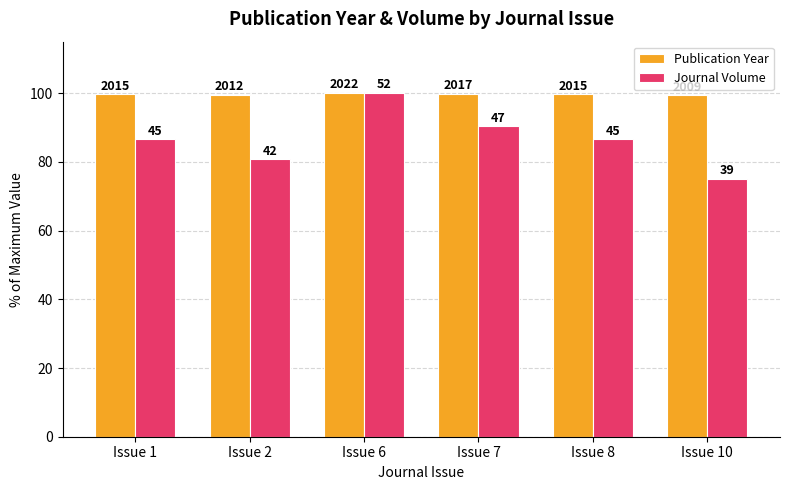

Does the chart contain stacked bars?

No